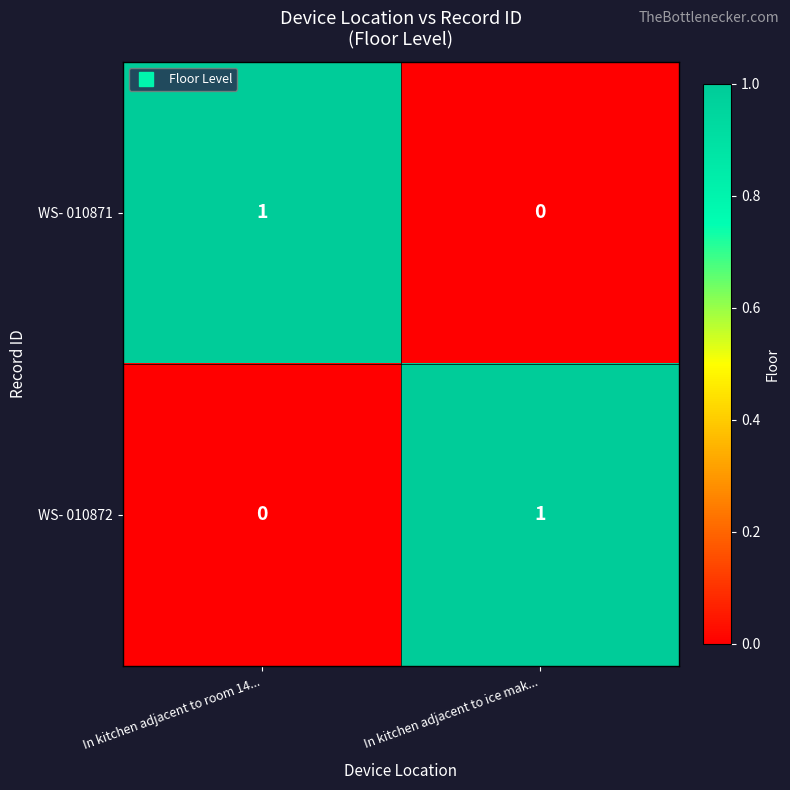

What is the spread (max minus min) of values at In kitchen adjacent to room 14...?

1